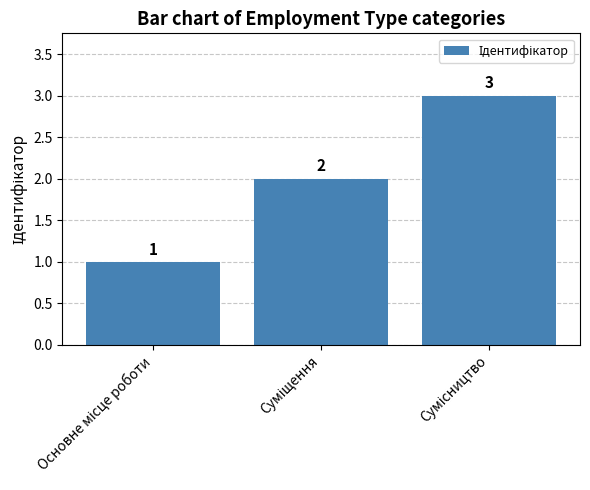

Count the values in the range 1 to 3.

3